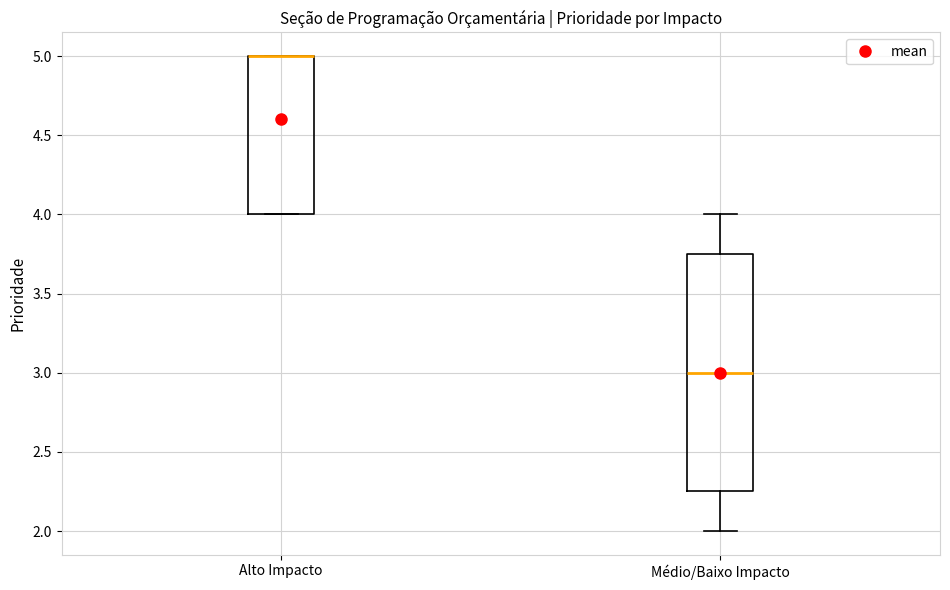

Reading left to right, read every box against the y-axis: the position of its median line, the range the box covers, and the ends of its whiskers. The values are not printed on the chart, so give them approximately, as read against the axis.

Alto Impacto: median 5.00 (drawn on the box's upper edge), box 4.00 to 5.00, whiskers 4.00 to 5.00
Médio/Baixo Impacto: median 3.00, box 2.25 to 3.75, whiskers 2.00 to 4.00